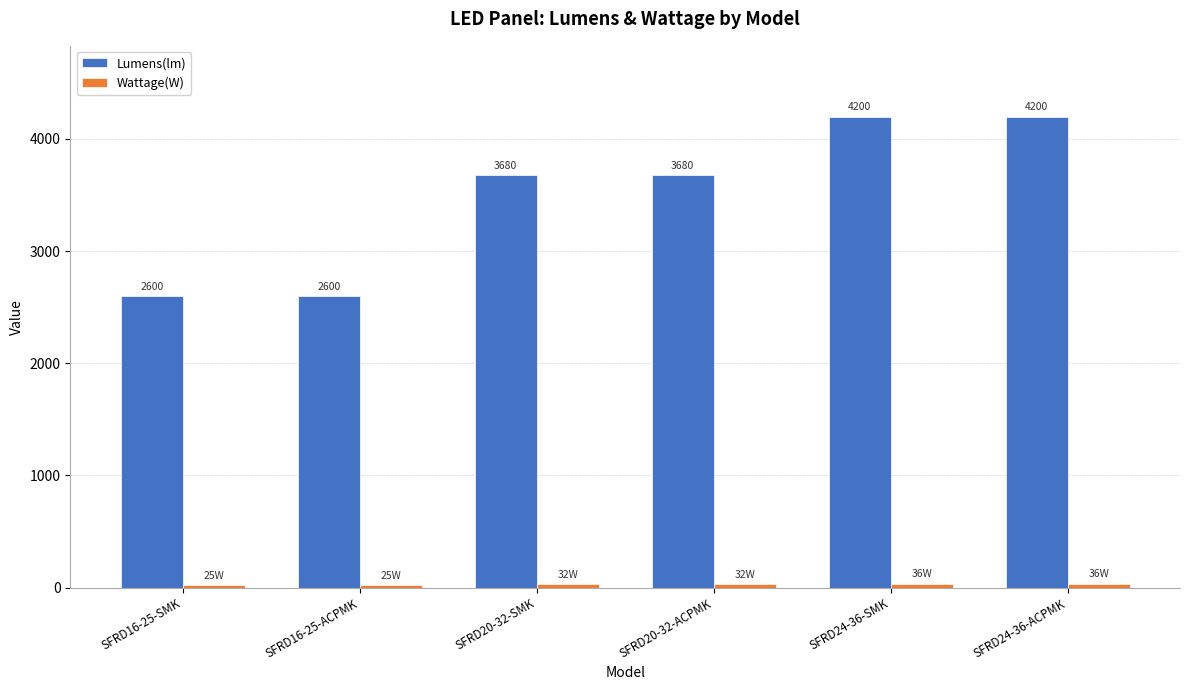

The value of Lumens(lm) at SFRD24-36-ACPMK is 5628. True or false?

False